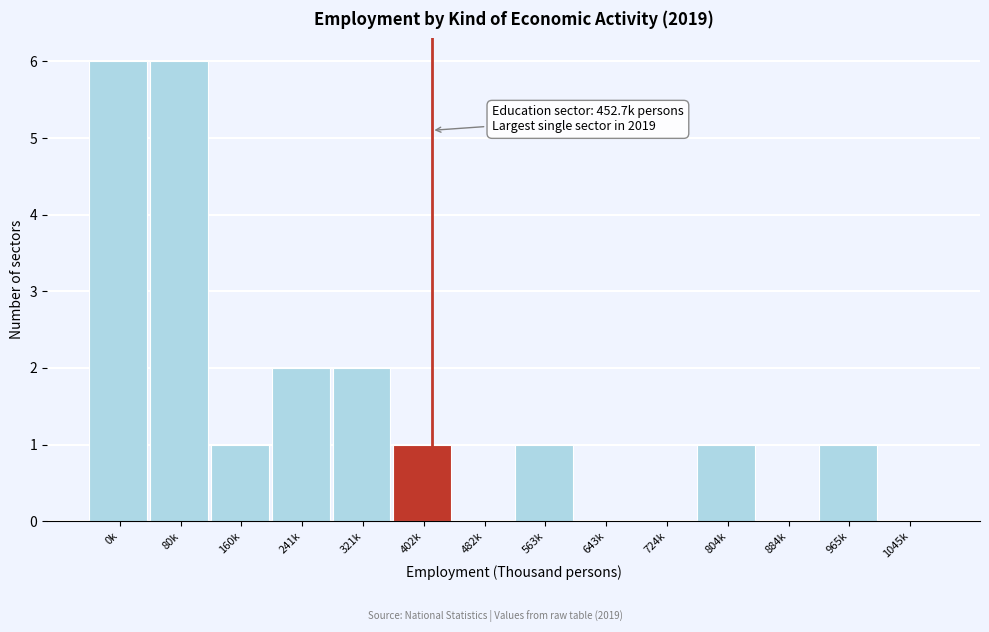

Reading right to left, transcribe all the data shown in this chart.

1045k=0	965k=1	884k=0	804k=1	724k=0	643k=0	563k=1	482k=0	402k=1	321k=2	241k=2	160k=1	80k=6	0k=6